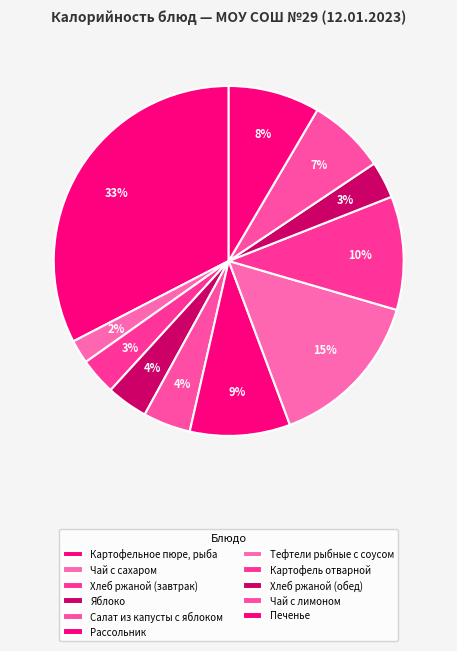

To the nearest percent, what portion does Яблоко represent?

4%